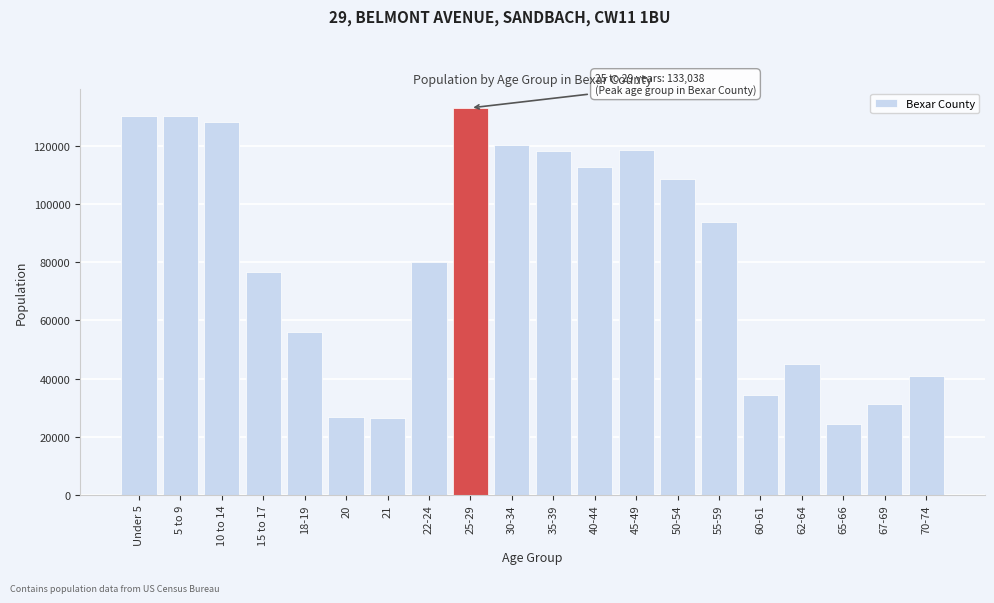

What is the value of the 8th bar from the left?

79981